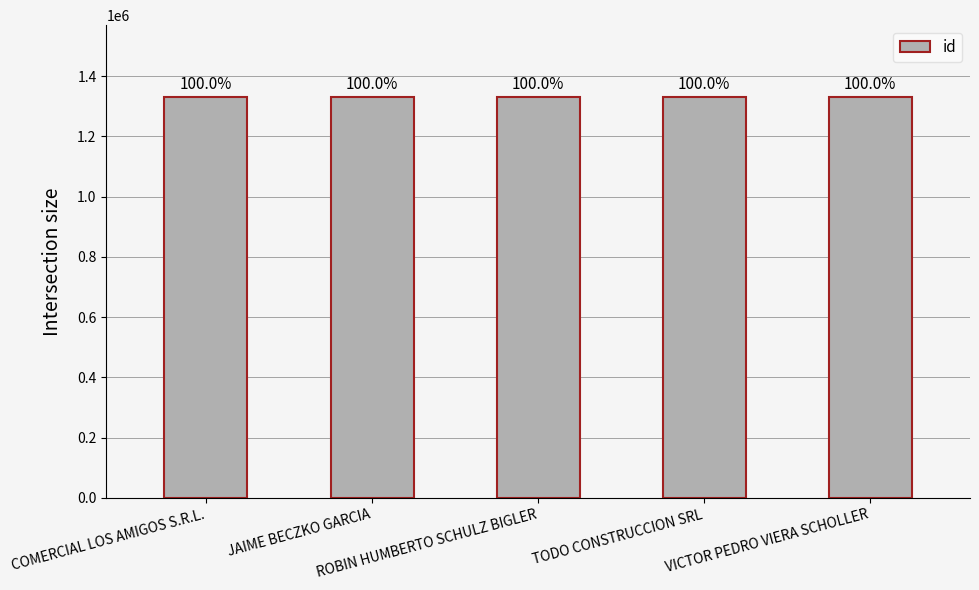

List the labels in order of value, smallest first.

VICTOR PEDRO VIERA SCHOLLER, ROBIN HUMBERTO SCHULZ BIGLER, COMERCIAL LOS AMIGOS S.R.L., TODO CONSTRUCCION SRL, JAIME BECZKO GARCIA